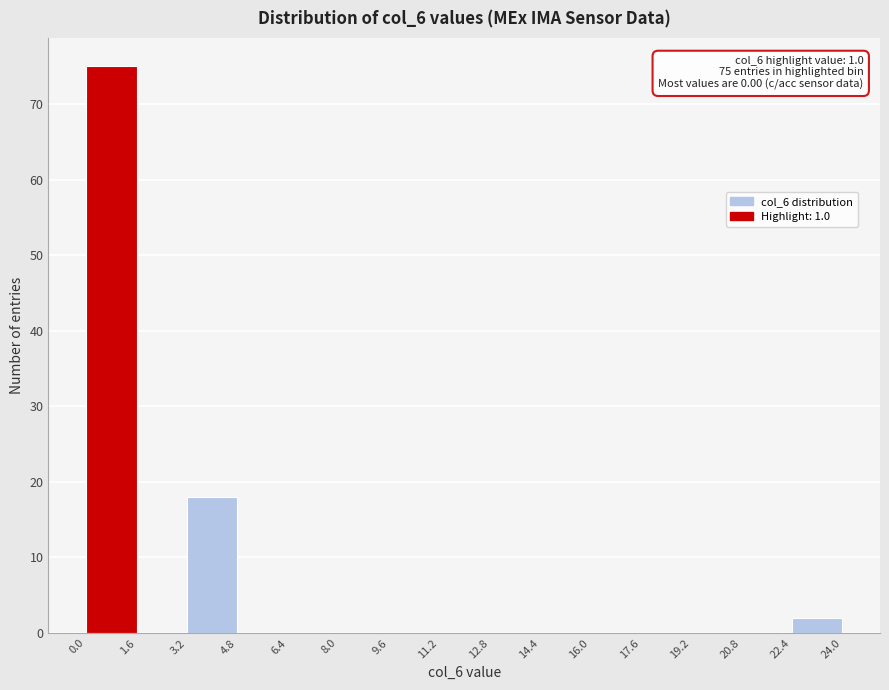

Which range on the x-axis has the tallest bar?

0.0 to 1.6